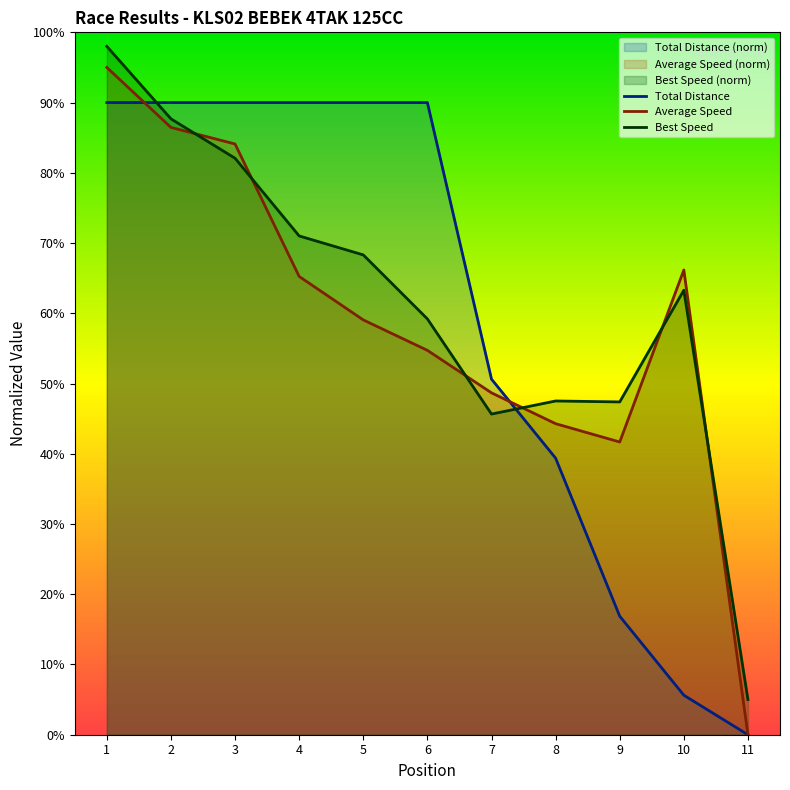

Which series has the largest range (max minus min)?

Average Speed